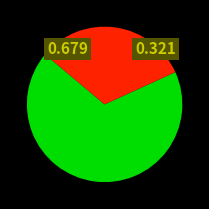

Is there any slice that represents more than half of the pie?

Yes